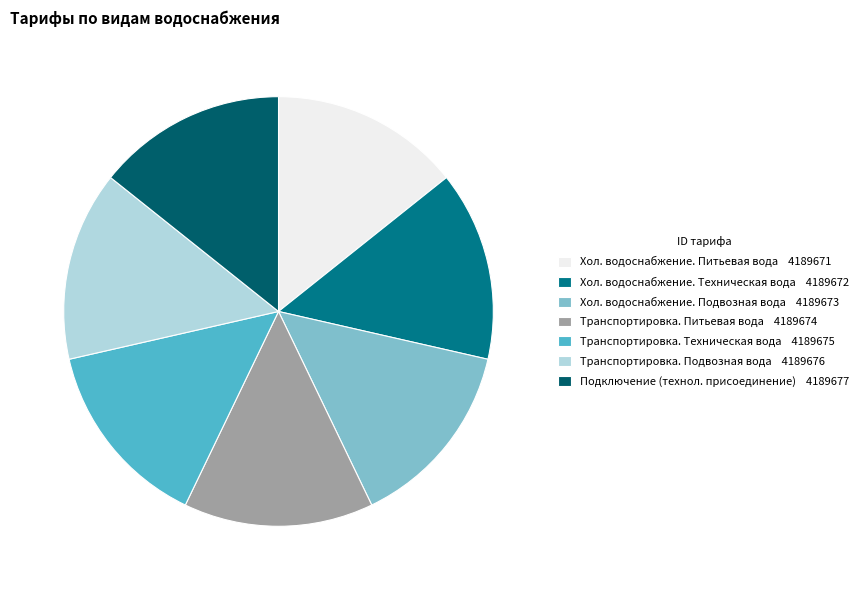

Is it true that Хол. водоснабжение. Питьевая вода 4189671 is 14% of the pie?

True